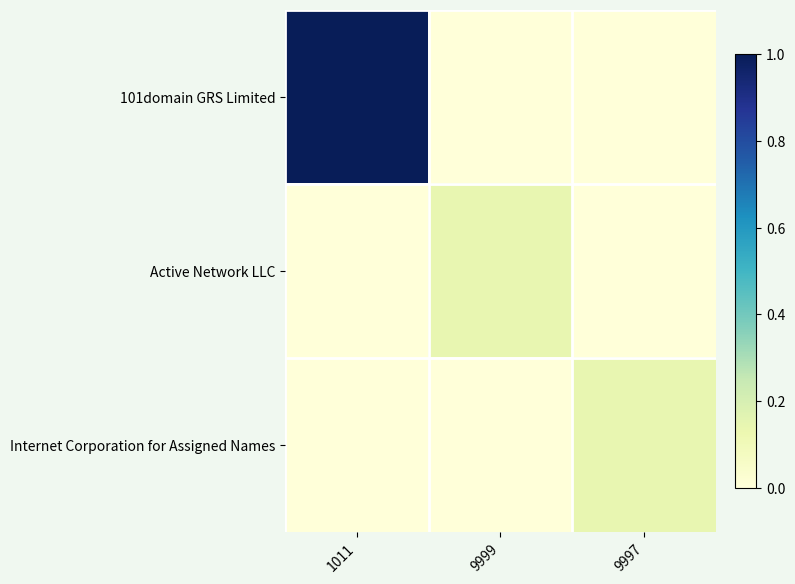

At which category is the sum across all series the highest?

1011